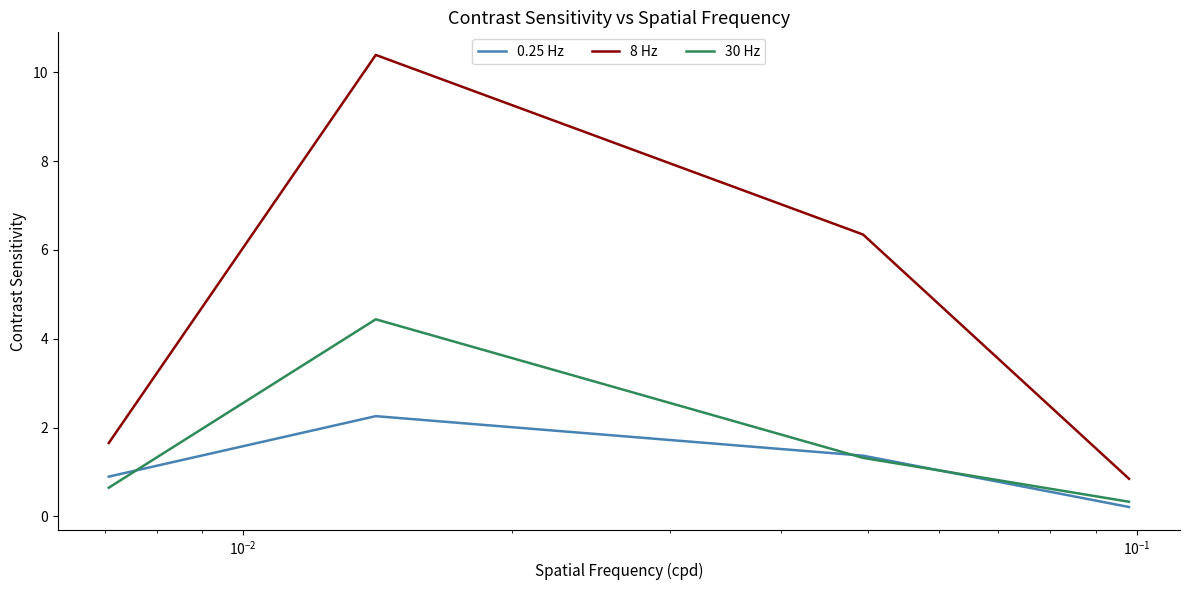

Which series has the largest total across all categories?

8 Hz